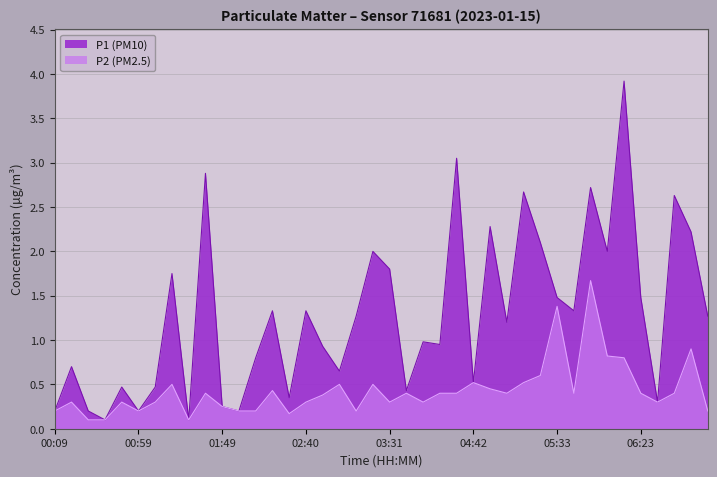

At which category is the sum across all series the highest?

06:13